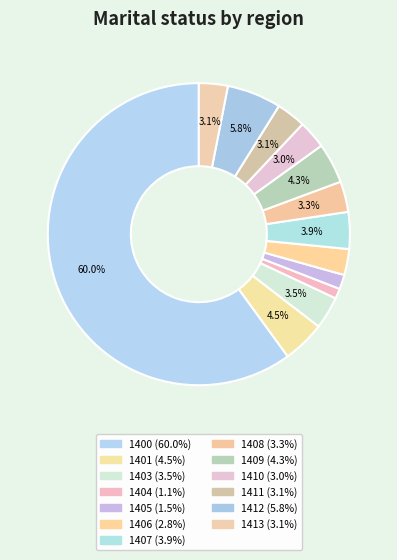

What is the largest slice in the pie chart?

1400